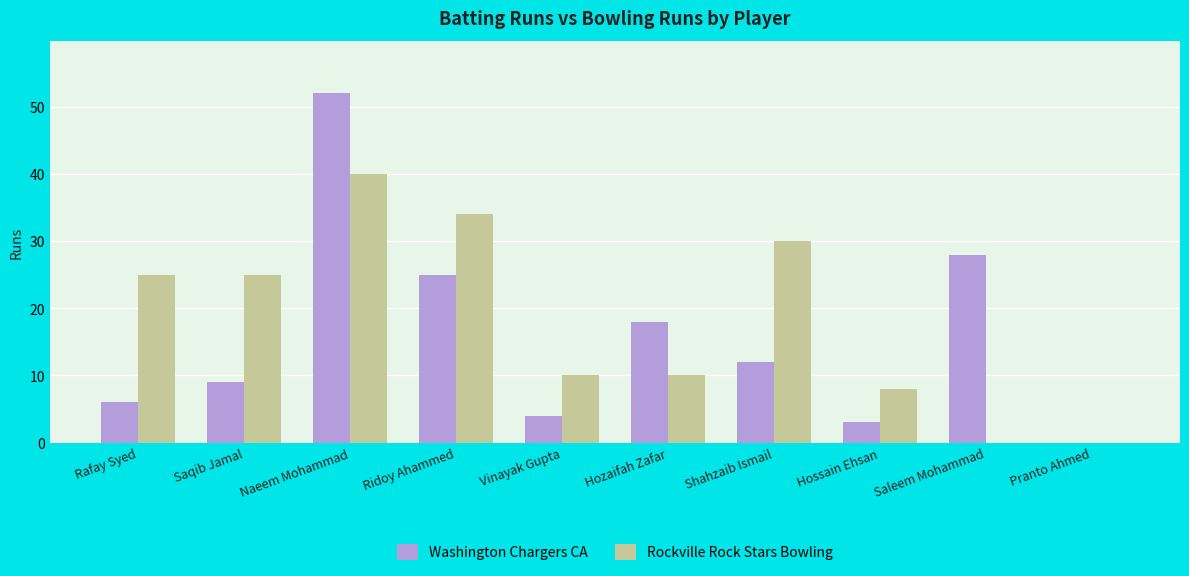

Reading left to right, extract all data points from this chart.

Washington Chargers CA: Rafay Syed=6	Saqib Jamal=9	Naeem Mohammad=52	Ridoy Ahammed=25	Vinayak Gupta=4	Hozaifah Zafar=18	Shahzaib Ismail=12	Hossain Ehsan=3	Saleem Mohammad=28	Pranto Ahmed=0
Rockville Rock Stars Bowling: Rafay Syed=25	Saqib Jamal=25	Naeem Mohammad=40	Ridoy Ahammed=34	Vinayak Gupta=10	Hozaifah Zafar=10	Shahzaib Ismail=30	Hossain Ehsan=8	Saleem Mohammad=0	Pranto Ahmed=0